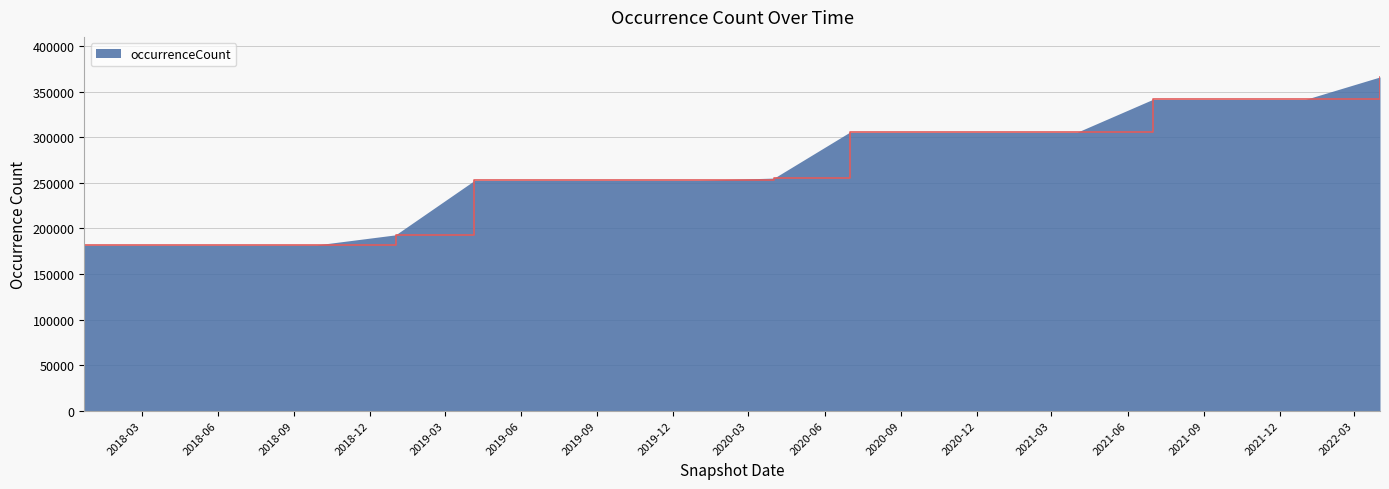

What is the minimum value shown in the chart?

181650